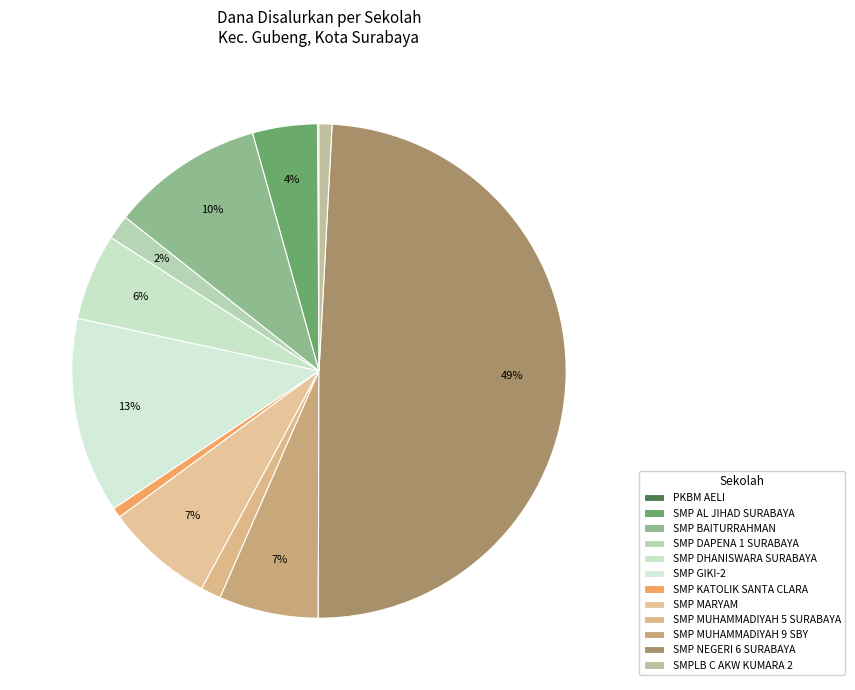

The SMP BAITURRAHMAN slice represents 10% of the pie. True or false?

True